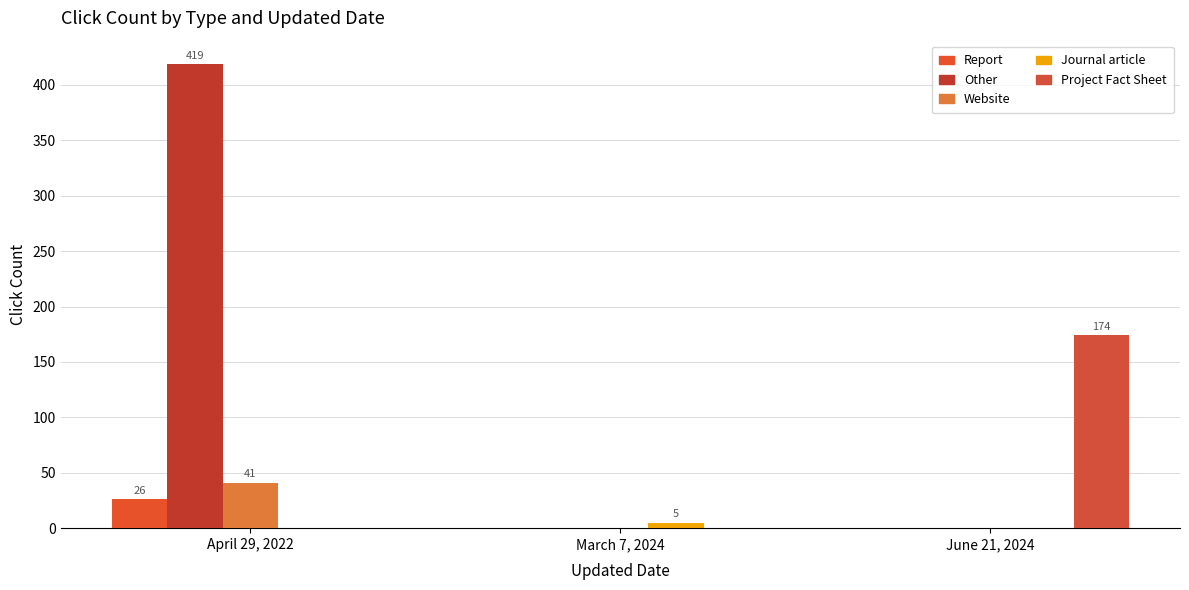

What position from the left is June 21, 2024?

3